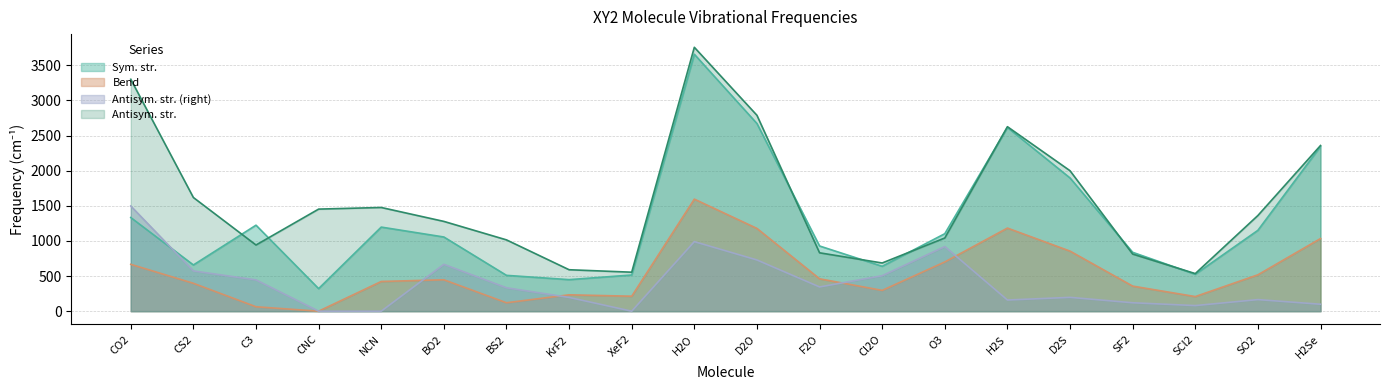

The value of Sym. str. at KrF2 is 449. True or false?

True